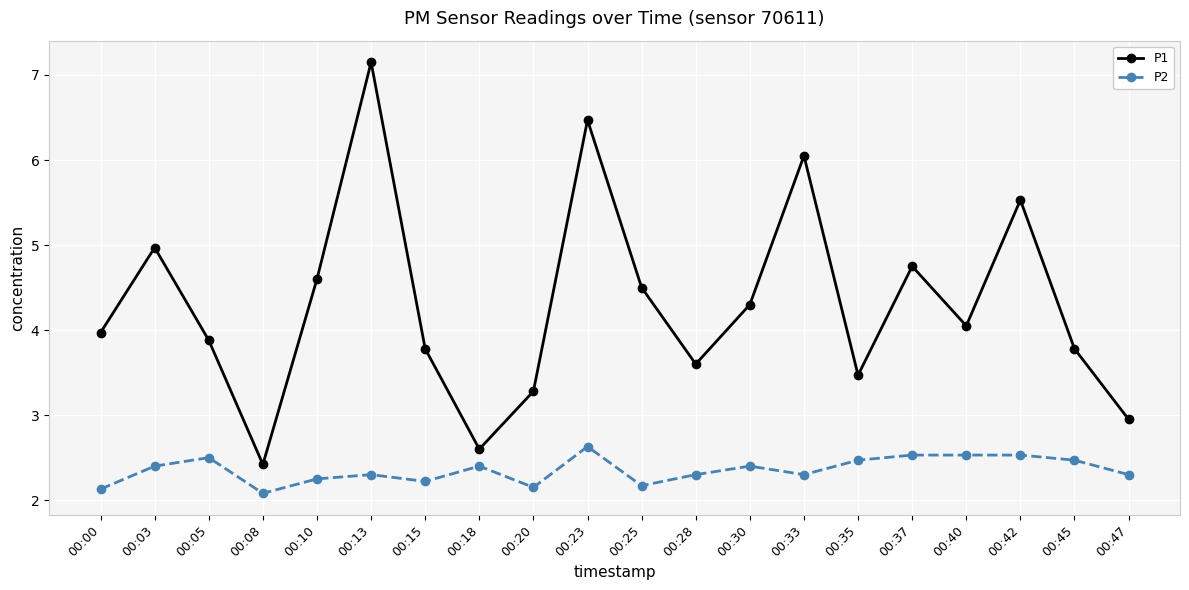

What is the average value of the P1 series?

4.3